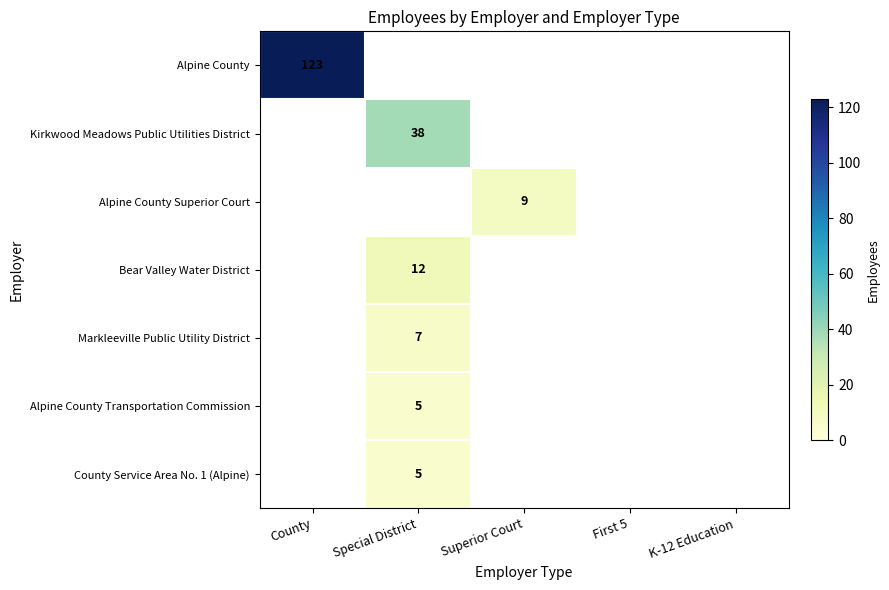

The Bear Valley Water District series shows 12 at Special District. True or false?

True